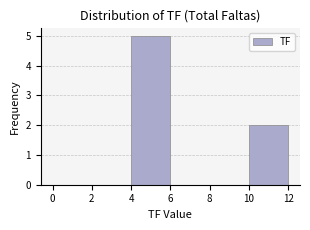

What is the height of the bar covering 4 to 6 on the x-axis? The values are not printed on the chart, so give them approximately, as read against the axis.

5